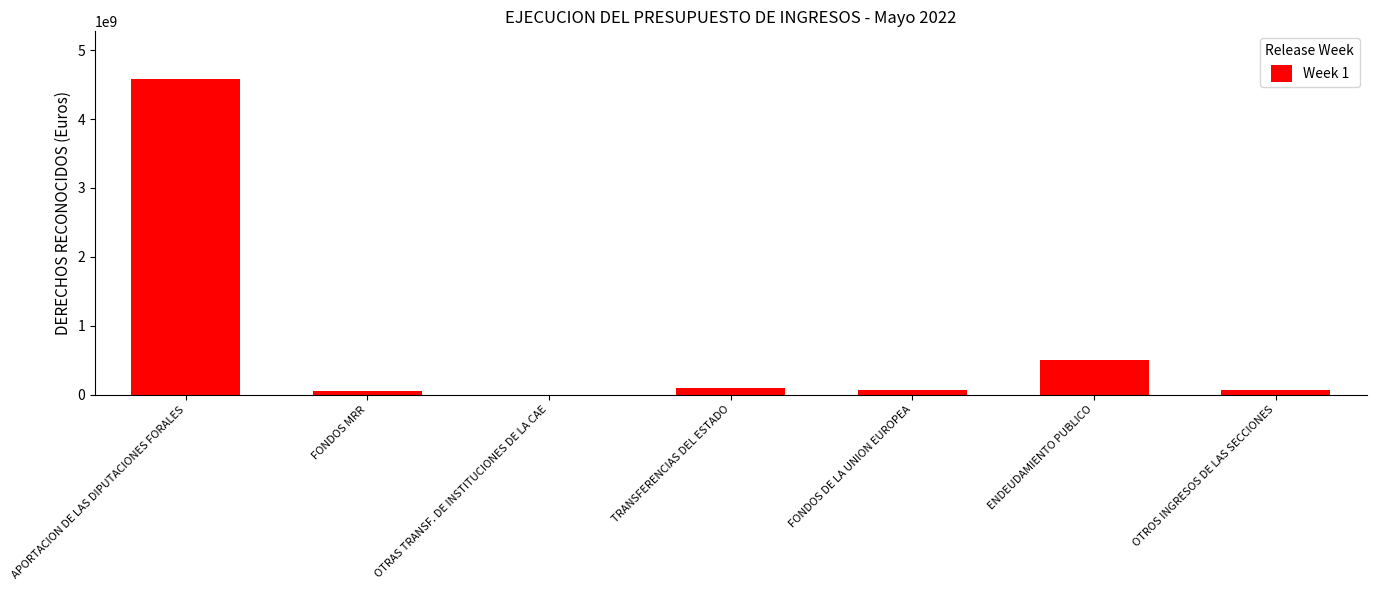

What is the greatest value displayed?

4584949542.0